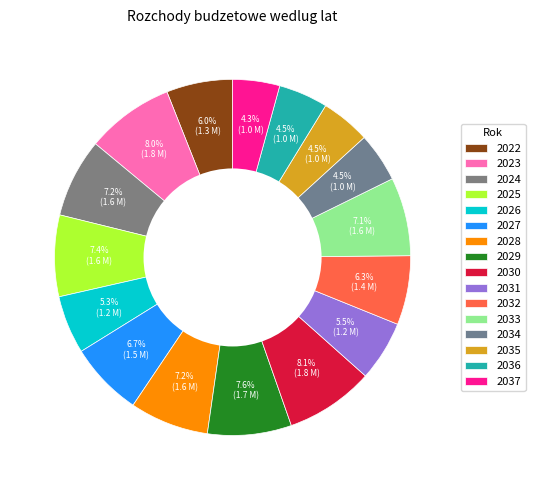

Combined, what portion of the pie is 2036 and 2030?

12.5%